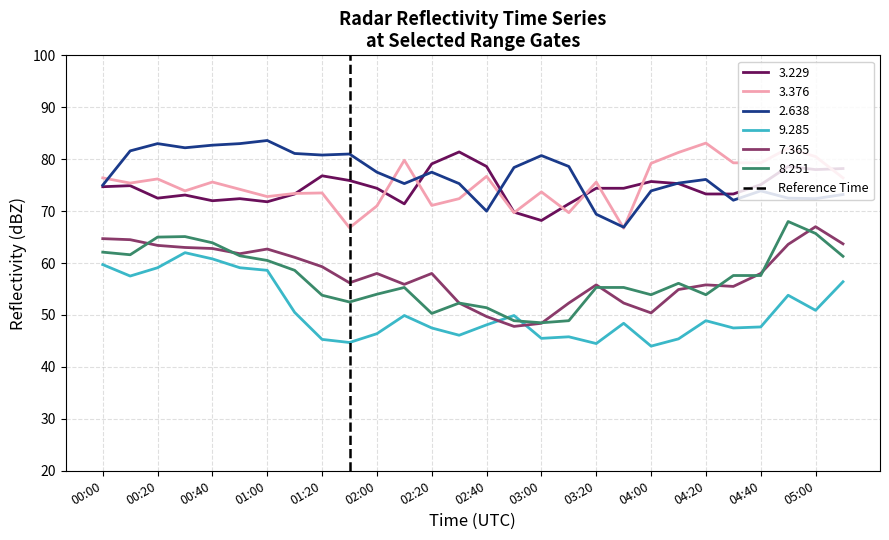

True or false: 8.251 and 2.638 intersect in this chart.

False